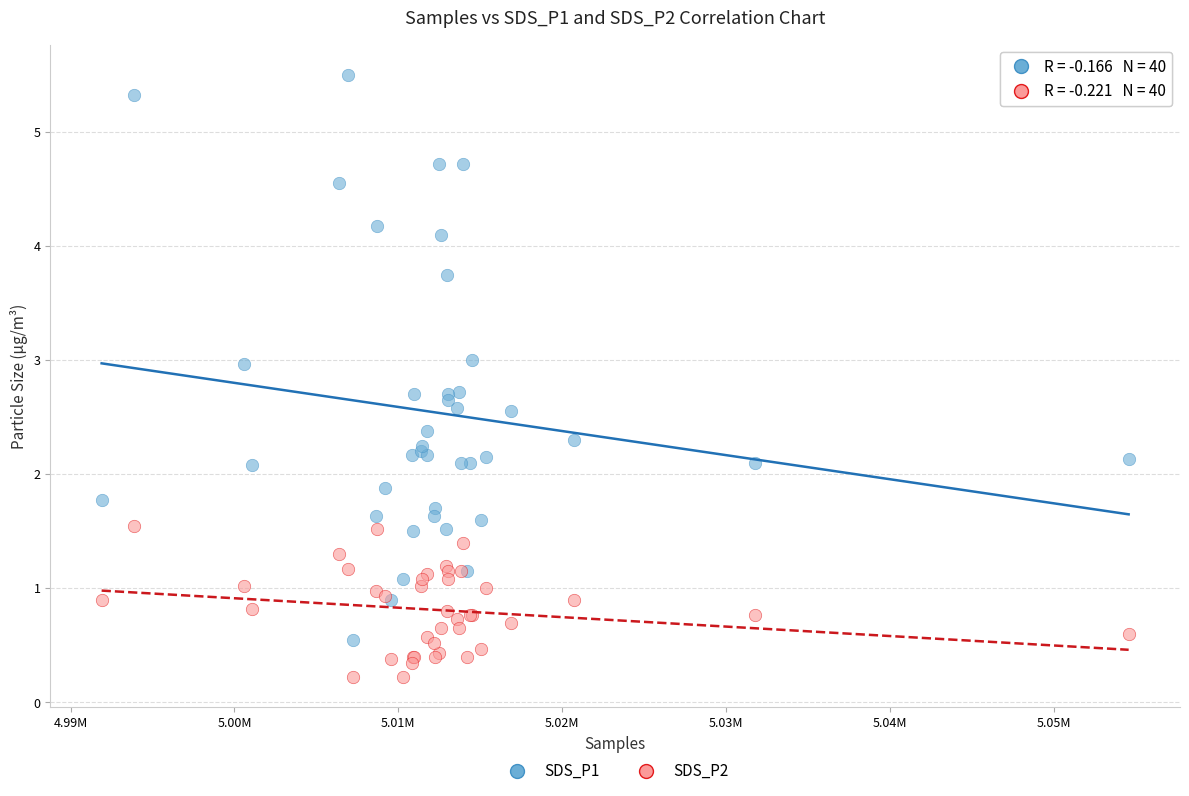

Which series contains the highest Y value?

SDS_P1